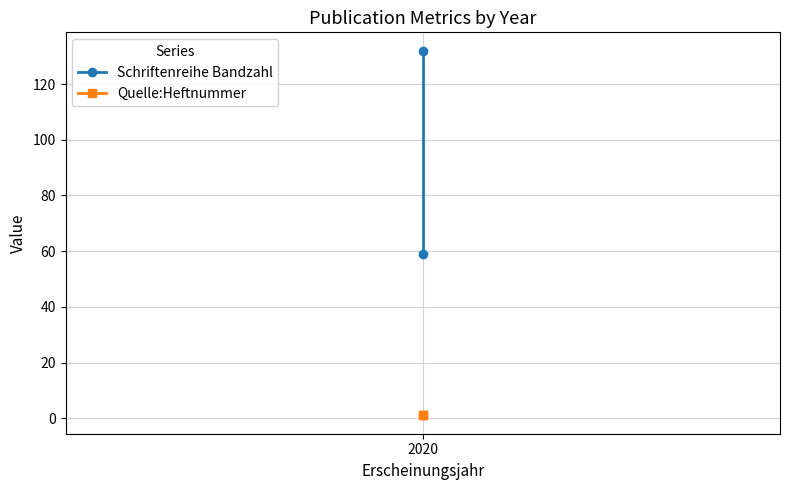

Is it true that Schriftenreihe Bandzahl equals 194 at 2020?

False